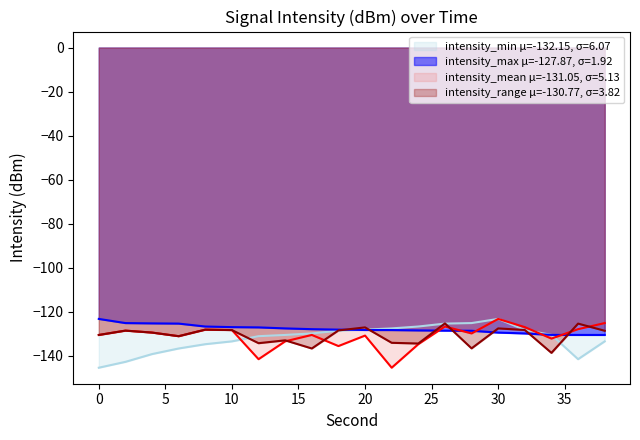

What are all the series names shown in the legend?

intensity_min μ=-132.15, σ=6.07, intensity_max μ=-127.87, σ=1.92, intensity_mean μ=-131.05, σ=5.13, intensity_range μ=-130.77, σ=3.82